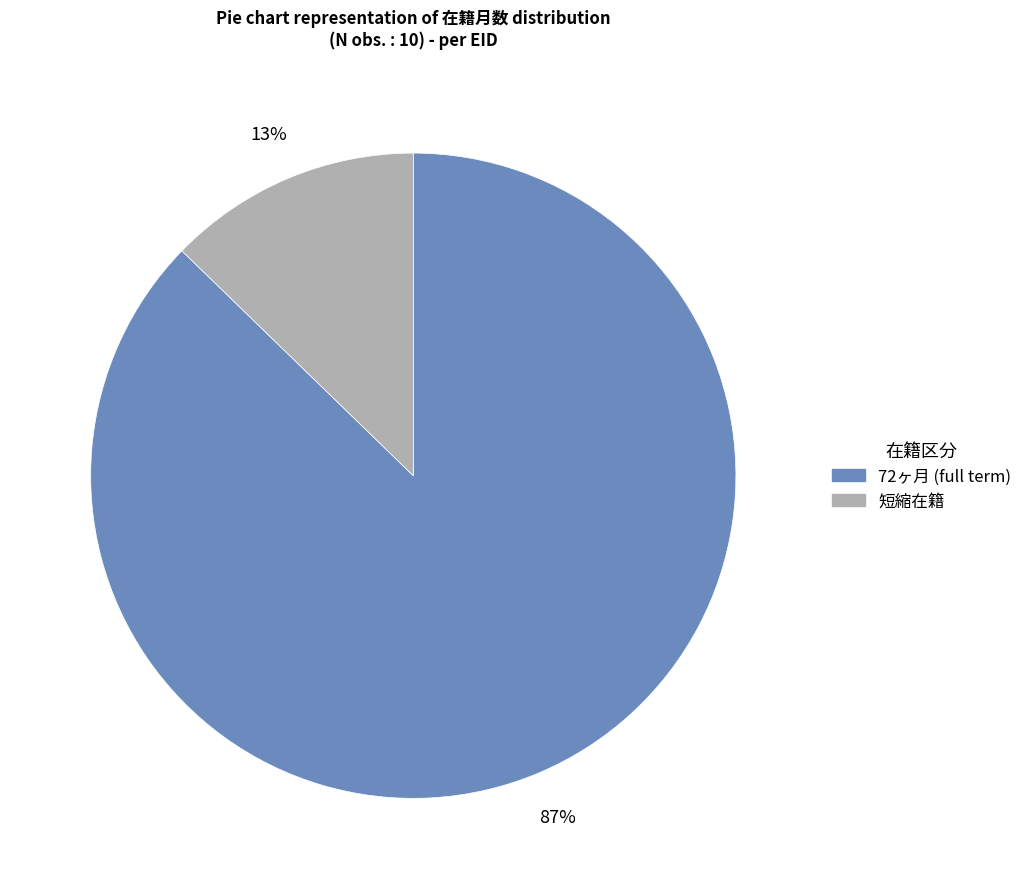

Is there a majority slice in this chart?

Yes